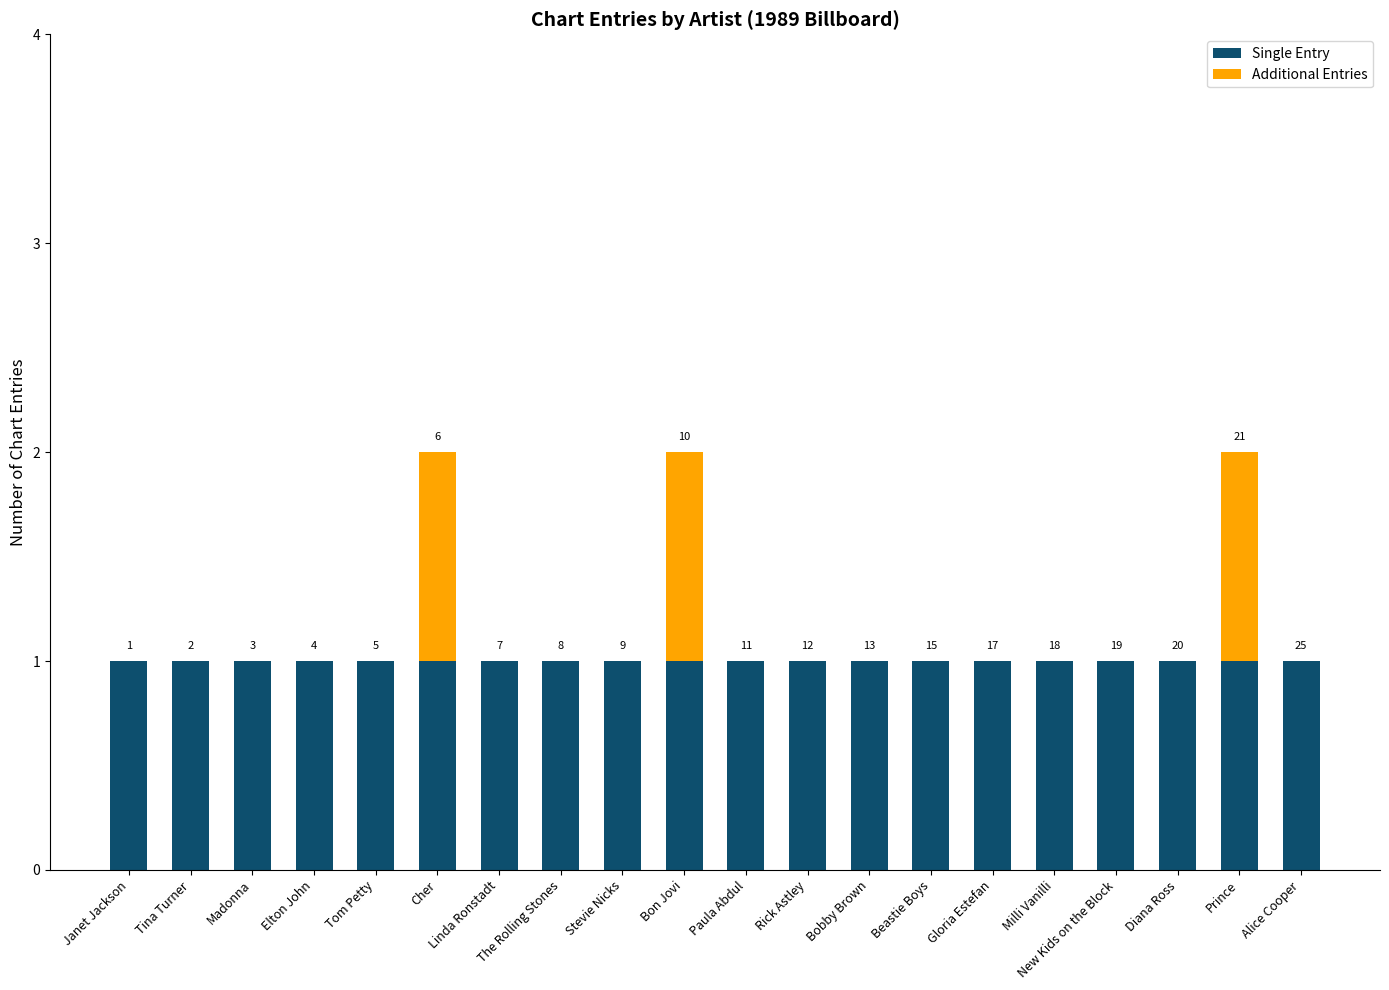

At which label does Single Entry reach its peak?

Janet Jackson